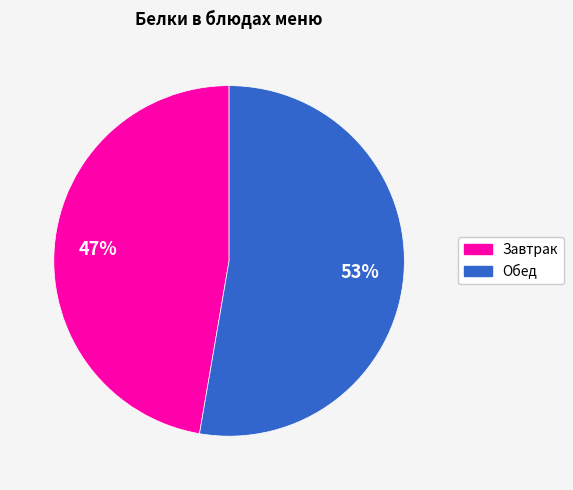

Does any single category account for the majority?

Yes